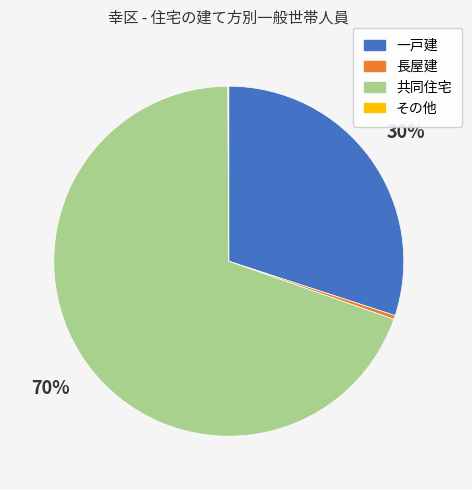

What percentage is the 共同住宅 slice, to the nearest percent?

70%